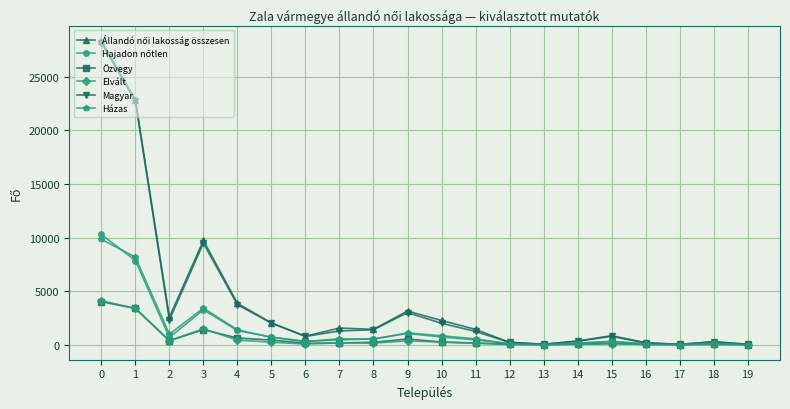

True or false: Elvált has more than 0 points higher than both neighbors.

True